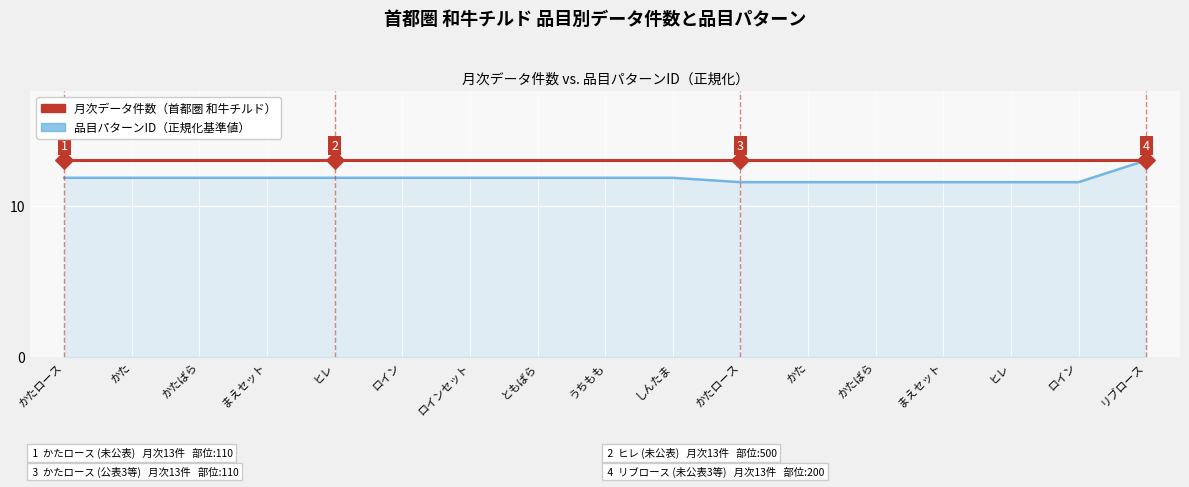

Is this an area chart (filled region under the line)?

Yes